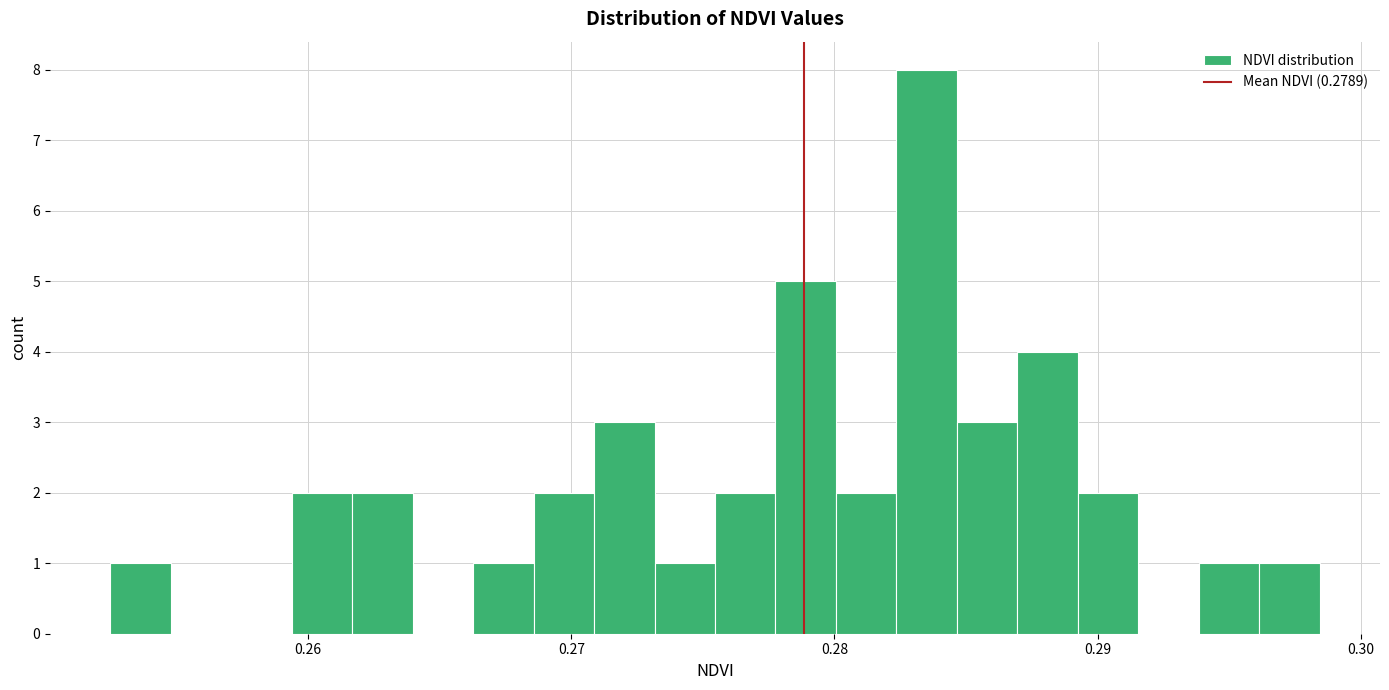

Around what value on the x-axis is the tallest bar? Give the approximate position of its centre, as read against the axis.

0.284